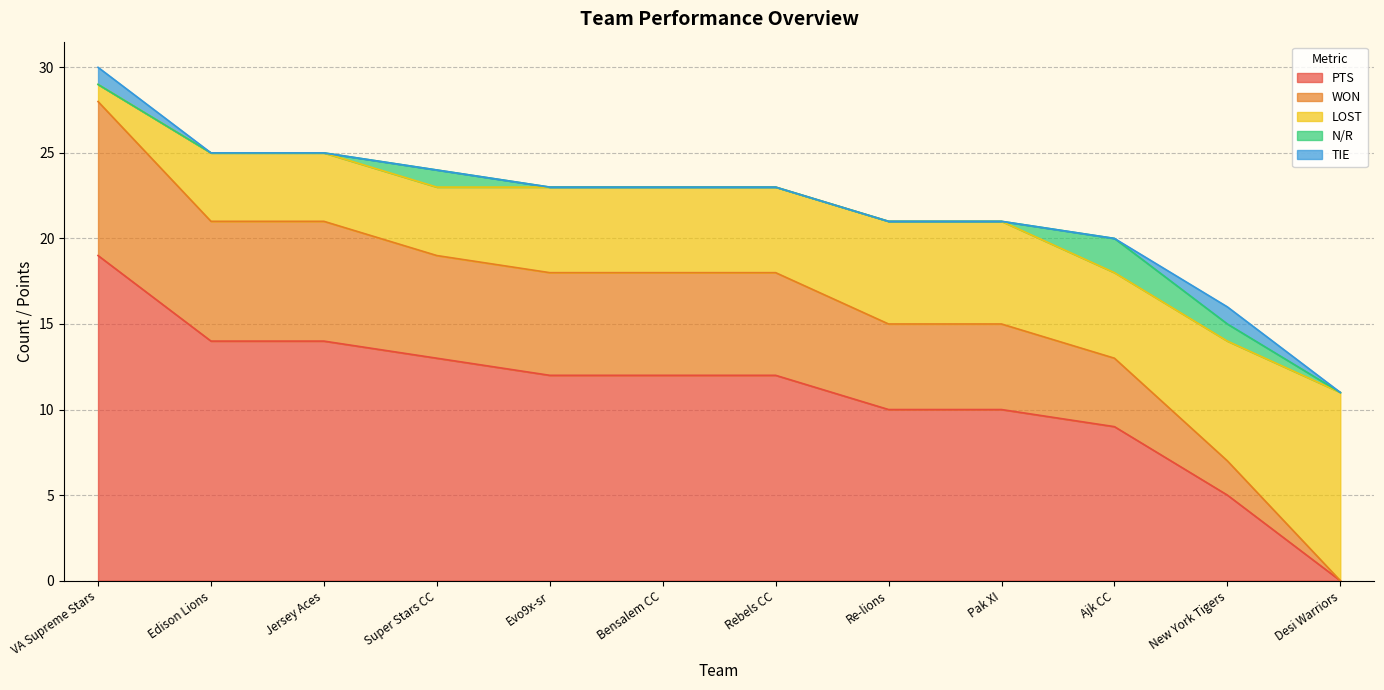

What position from the right is Rebels CC?

6